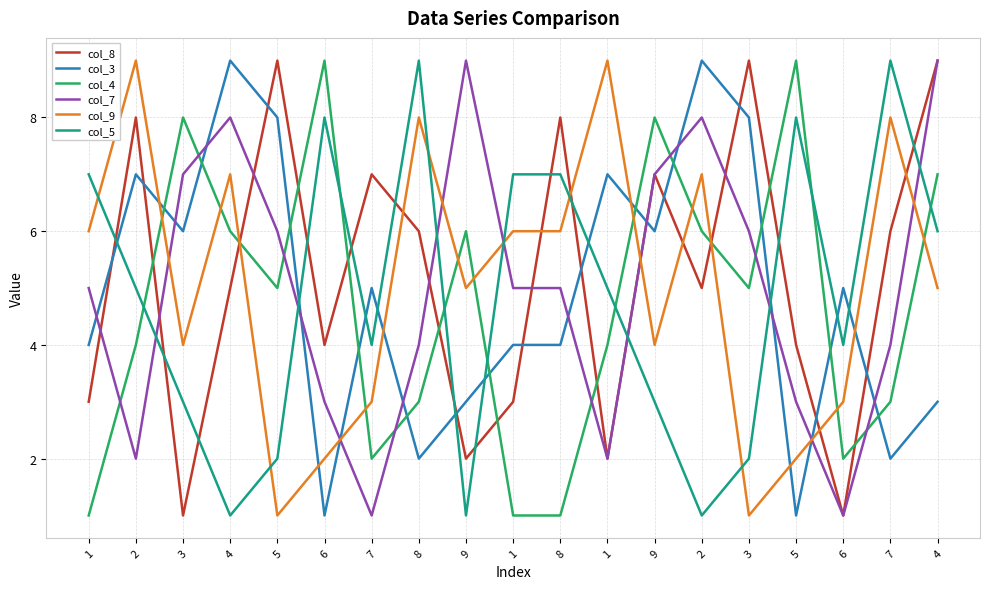

Is it true that col_5 equals 1 at 4?

True